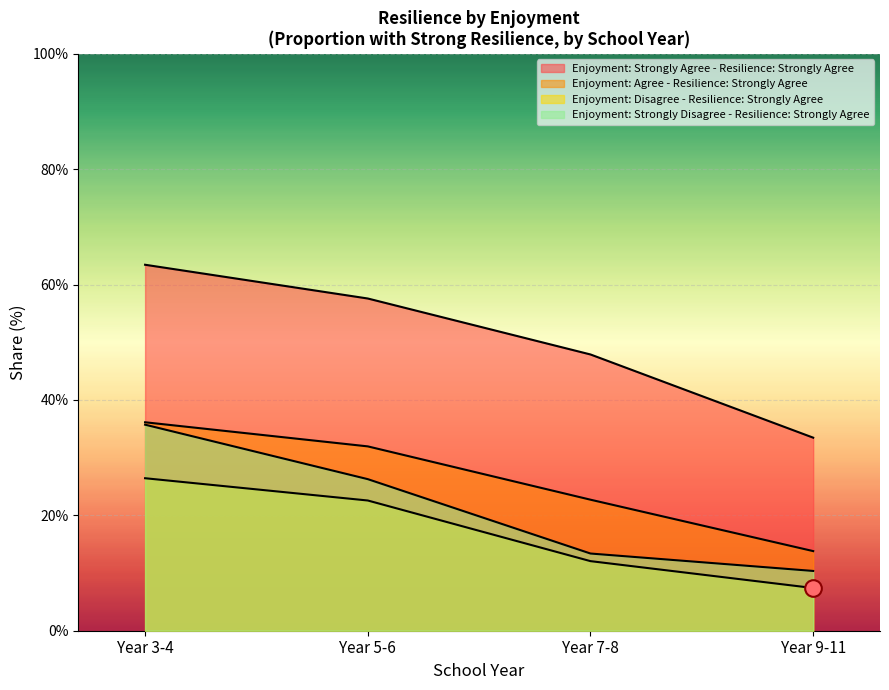

Reading left to right, what are all the values shown in this chart?

Enjoyment: Strongly Agree - Resilience: Strongly Agree: 0.6	0.6	0.5	0.3
Enjoyment: Agree - Resilience: Strongly Agree: 0.4	0.3	0.2	0.1
Enjoyment: Disagree - Resilience: Strongly Agree: 0.3	0.2	0.1	0.1
Enjoyment: Strongly Disagree - Resilience: Strongly Agree: 0.4	0.3	0.1	0.1